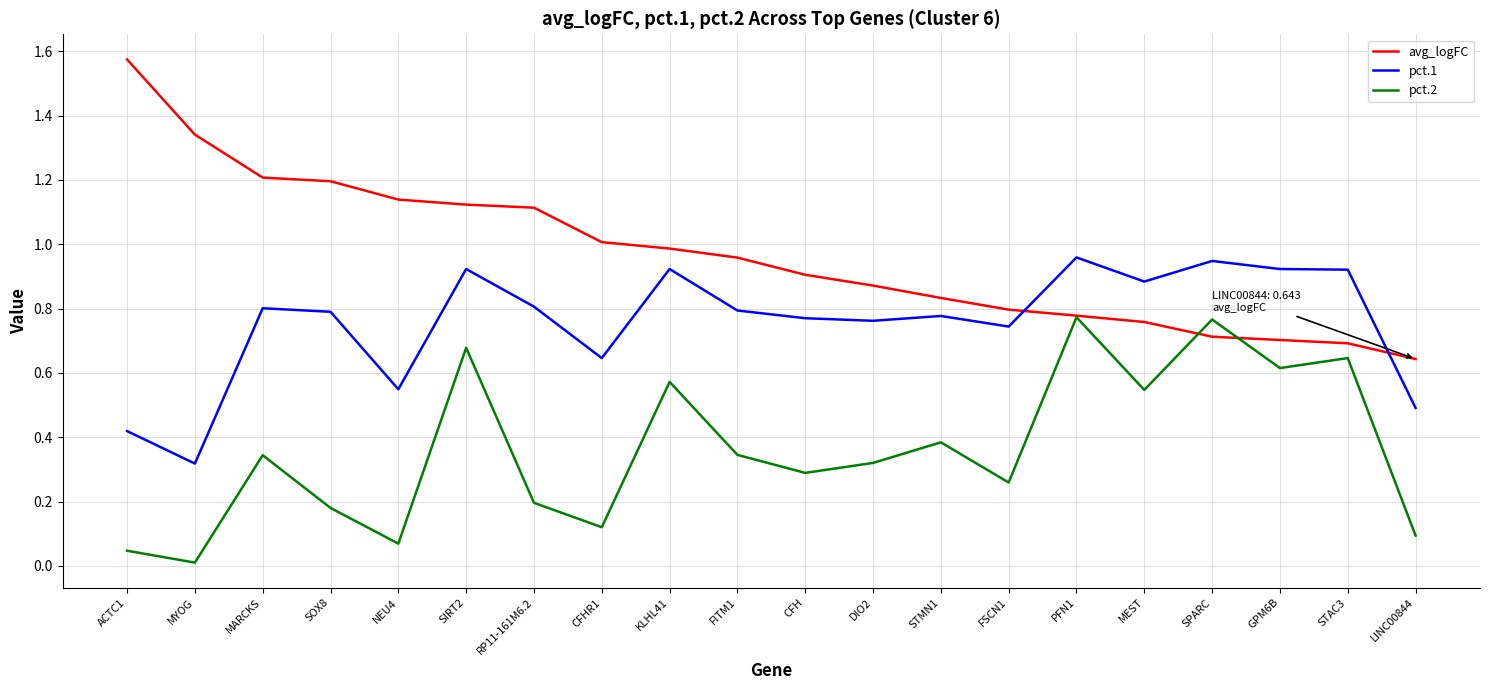

Rank the series by their maximum value, from lowest to highest.

pct.2, pct.1, avg_logFC